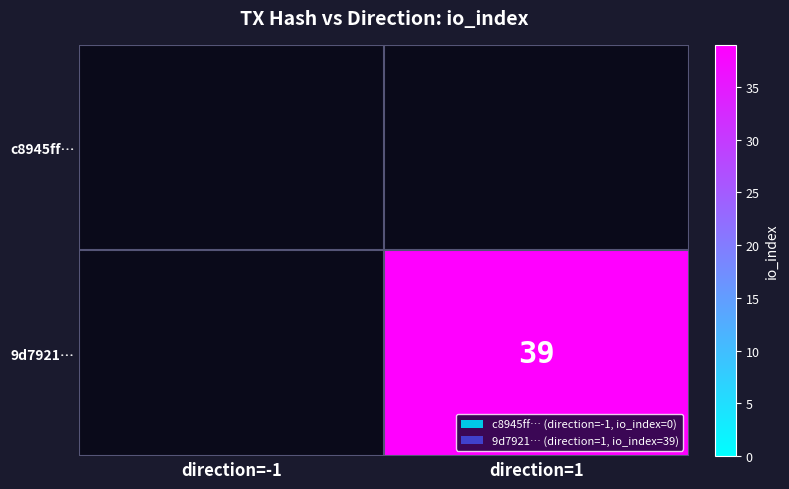

The 9d7921… series shows 39 at direction=1. True or false?

True